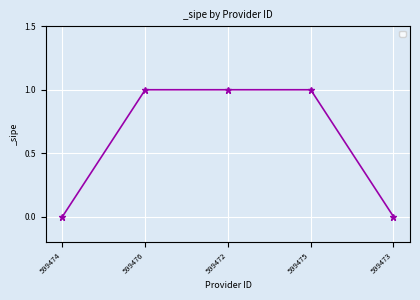

Reading left to right, list all the values displayed in this chart.

0	1	1	1	0